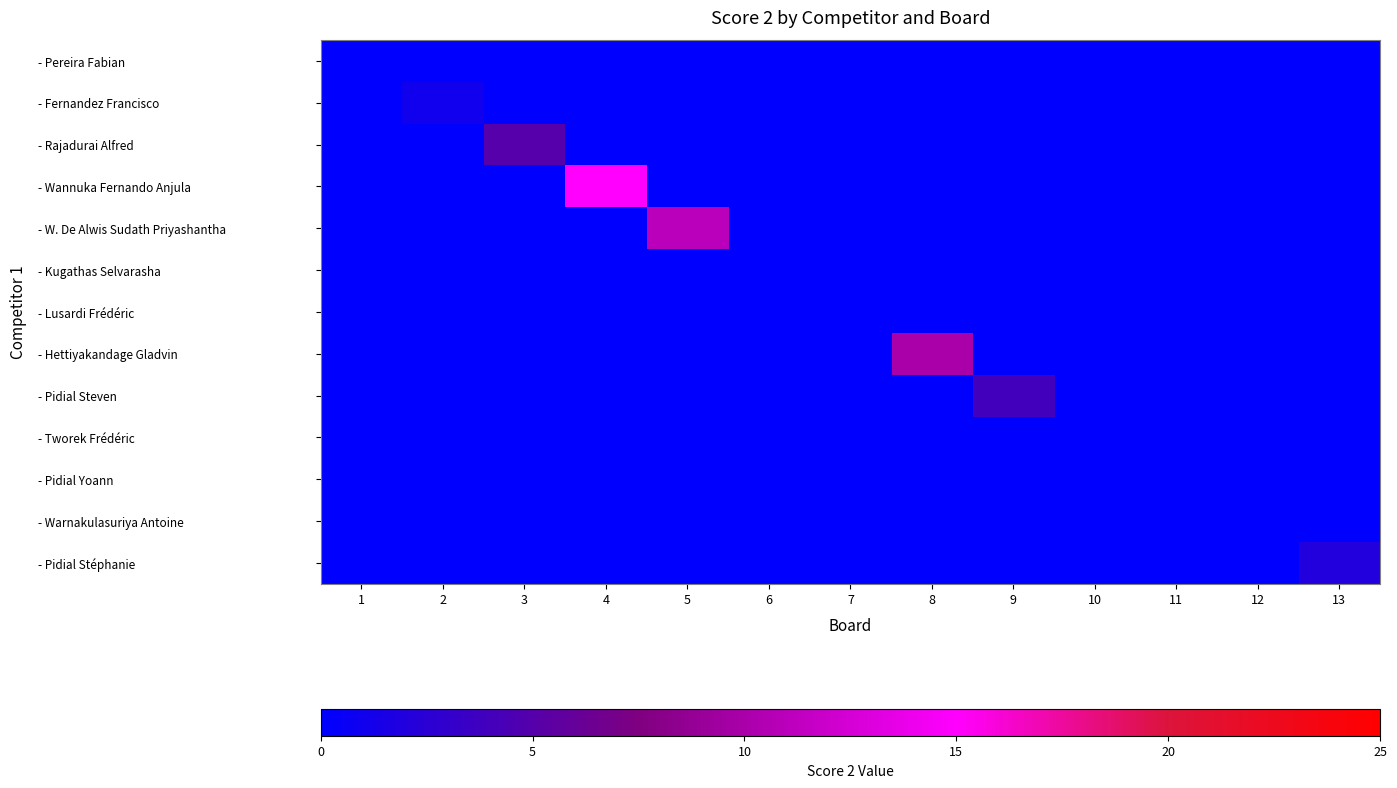

Which series has the largest total across all categories?

- Wannuka Fernando Anjula